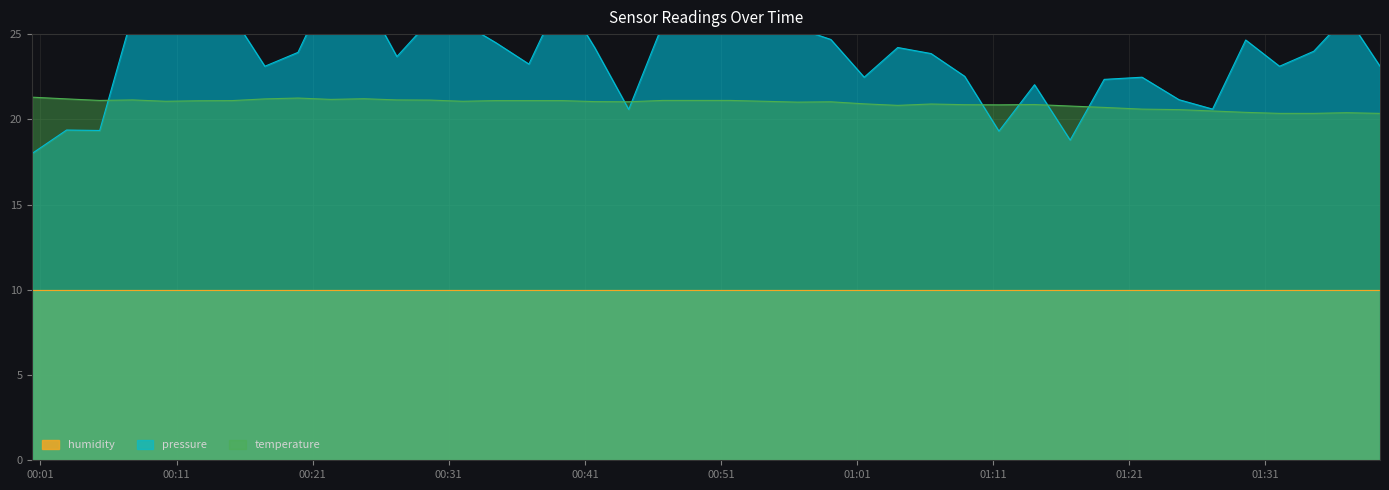

What is the maximum value for temperature?

21.3